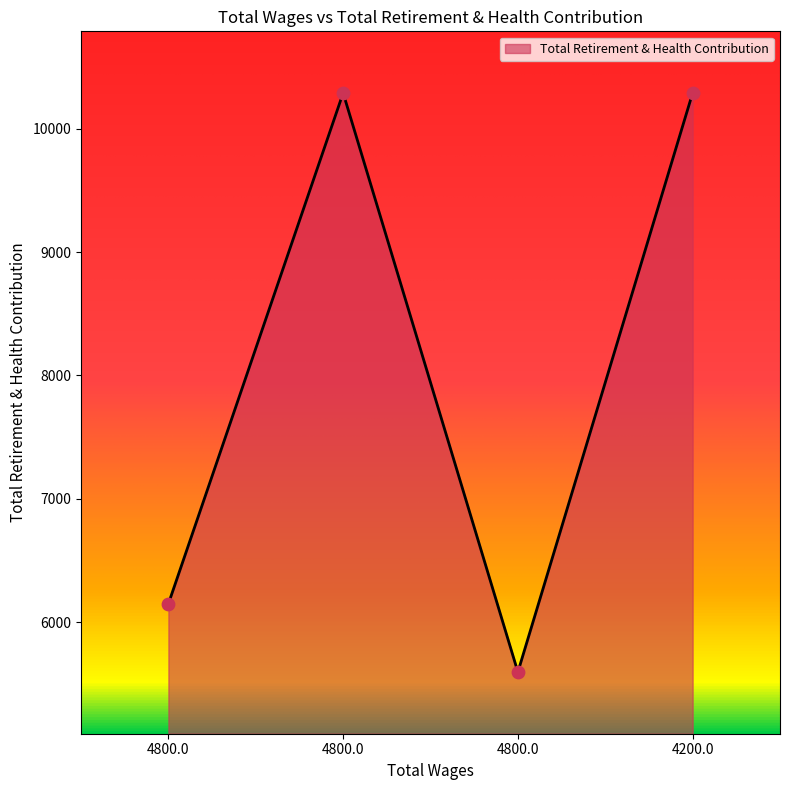

Does the chart have visible grid lines?

No